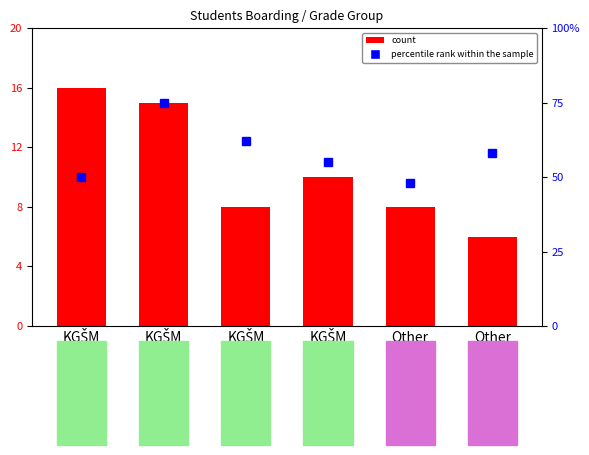

True or false: percentile rank within the sample has a value of 58 at Other
II..

True